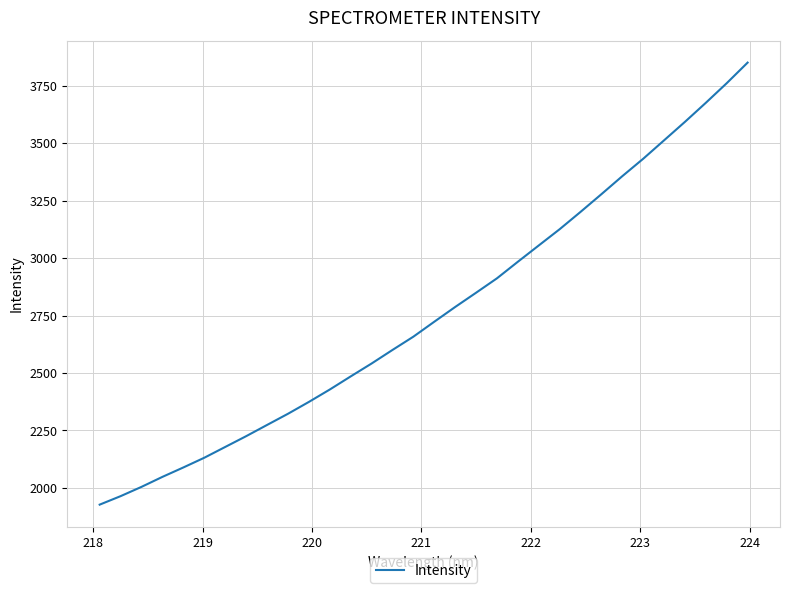

What is the greatest value displayed?

3850.8